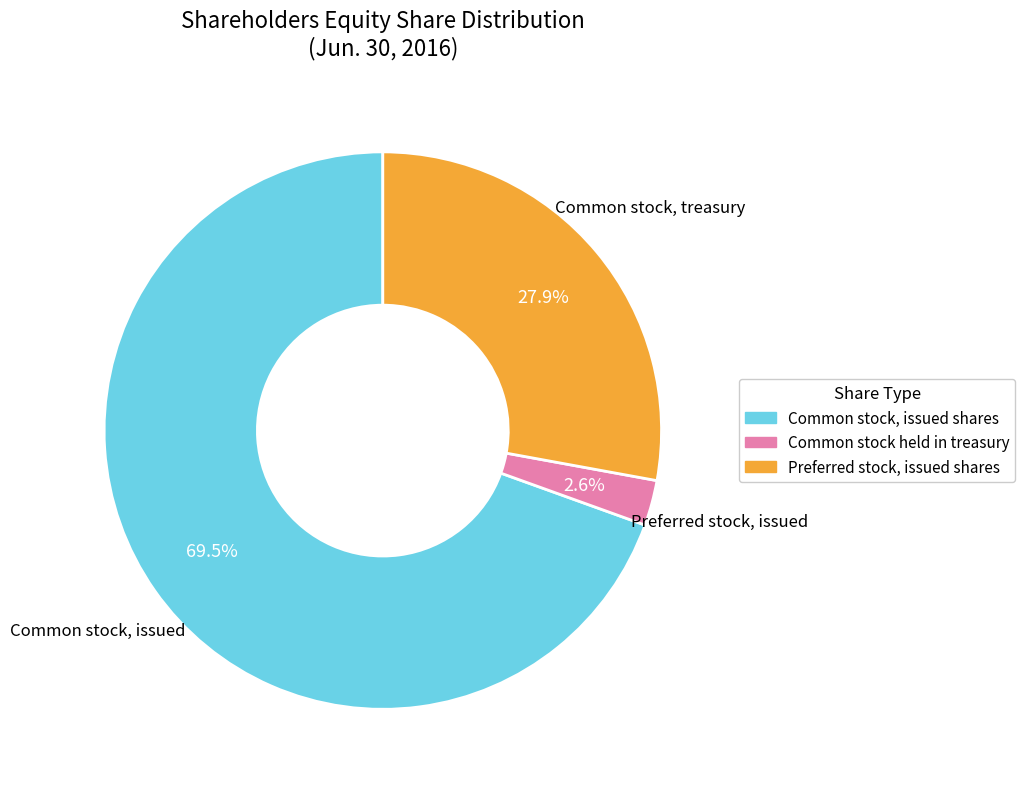

Which category accounts for the majority?

Common stock, issued shares